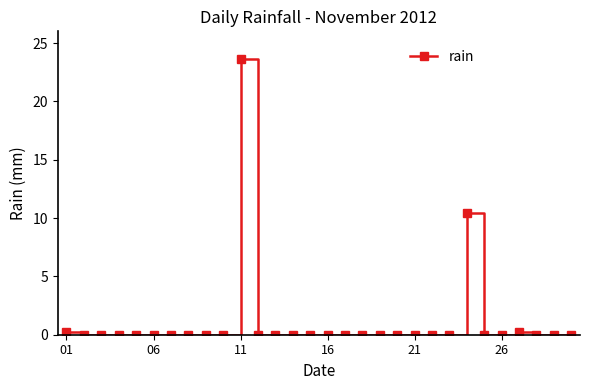

What is the maximum value shown in the chart?

23.6